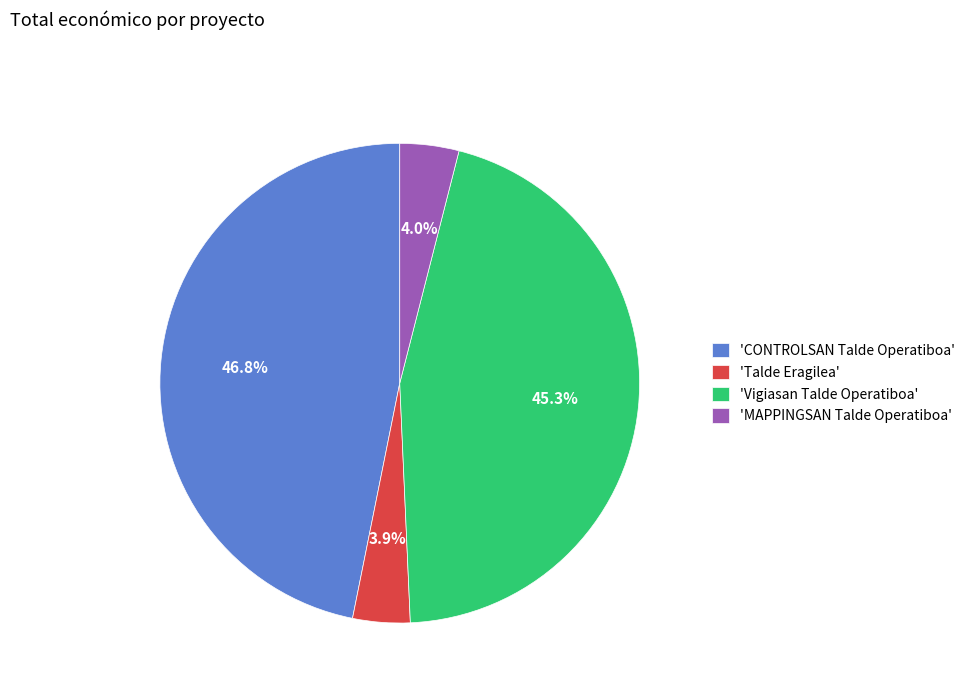

Which slice is the largest?

'CONTROLSAN Talde Operatiboa'